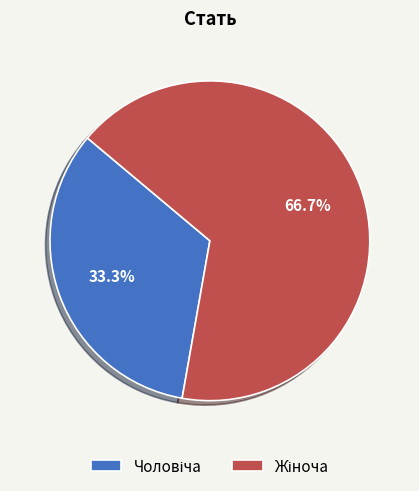

Does any single category account for the majority?

Yes